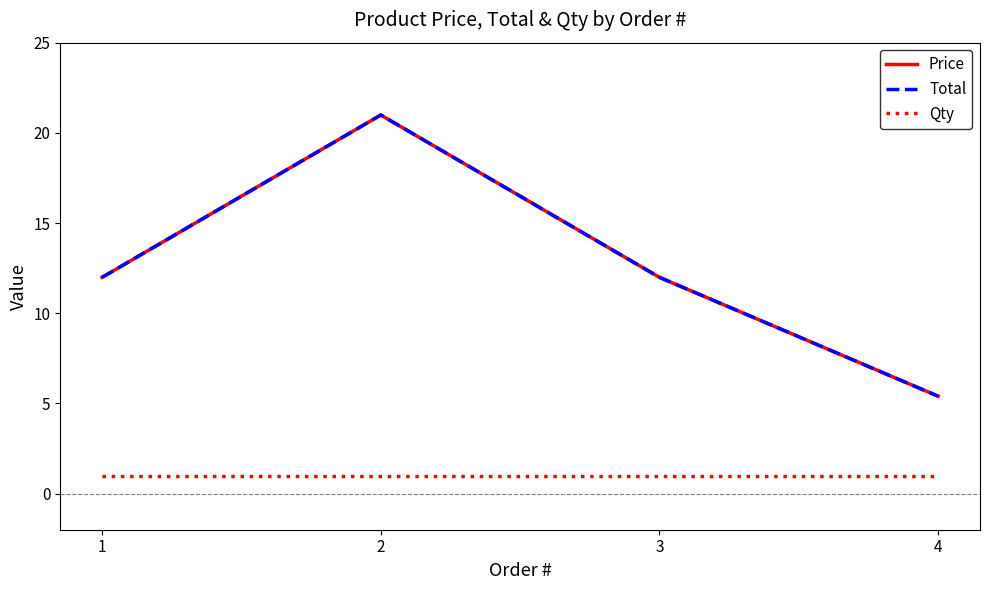

In Price, how many points are higher than both neighbors (excluding endpoints)?

1